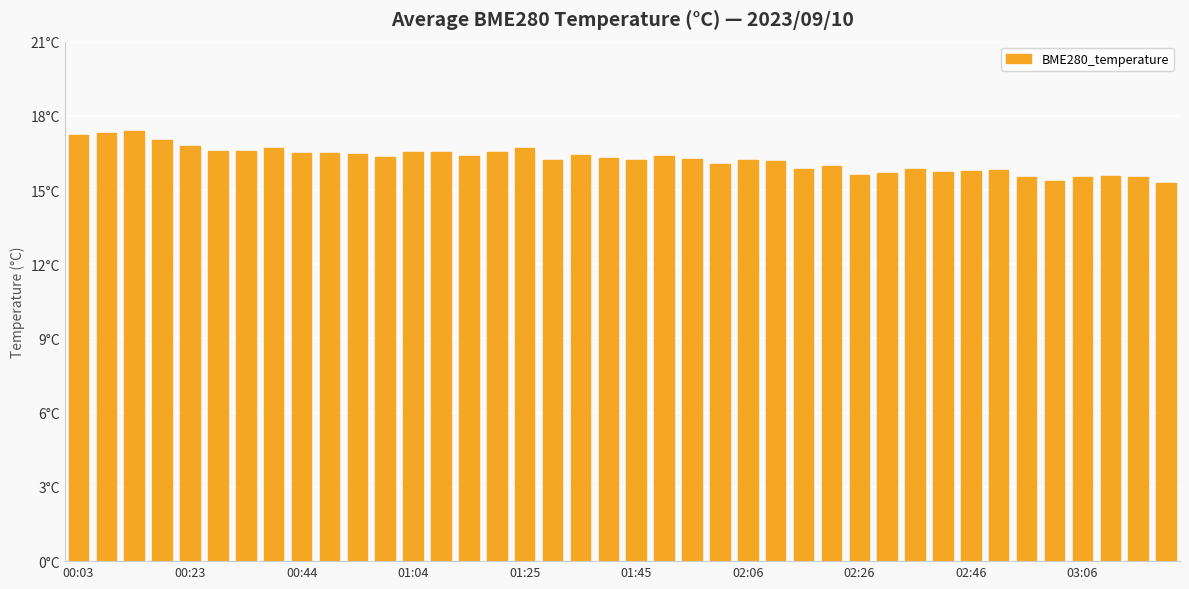

List the labels in order of value, smallest first.

39, 35, 34, 38, 36, 37, 28, 29, 31, 32, 33, 30, 26, 27, 23, 25, 24, 17, 20, 22, 19, 11, 14, 21, 18, 10, 03:06, 02:46, 12, 13, 15, 02:06, 01:45, 16, 02:26, 01:25, 01:04, 00:03, 00:23, 00:44